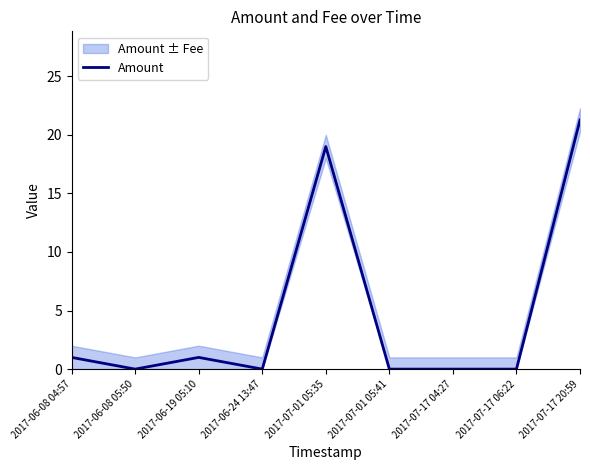

Rank the categories by value from highest to lowest.

2017-07-17 20:59, 2017-07-01 05:35, 2017-06-08 04:57, 2017-06-19 05:10, 2017-06-08 05:50, 2017-06-24 13:47, 2017-07-01 05:41, 2017-07-17 04:27, 2017-07-17 06:22